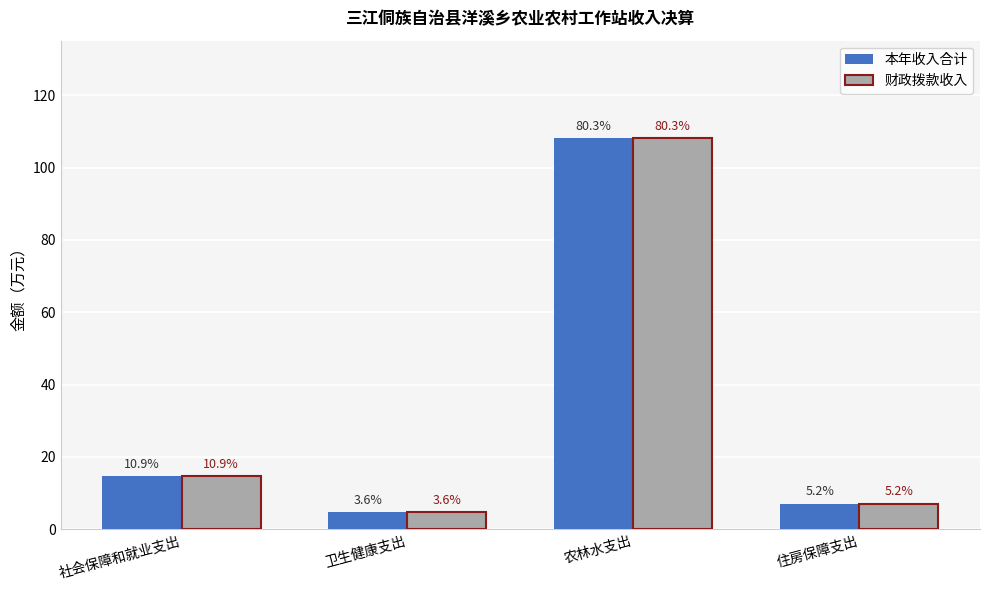

Which series has the widest spread of values?

本年收入合计